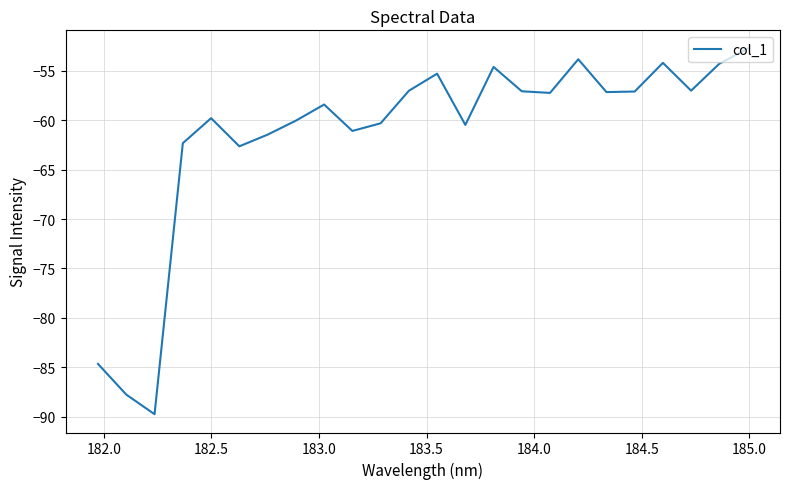

What is the difference between the maximum and minimum values?

36.9